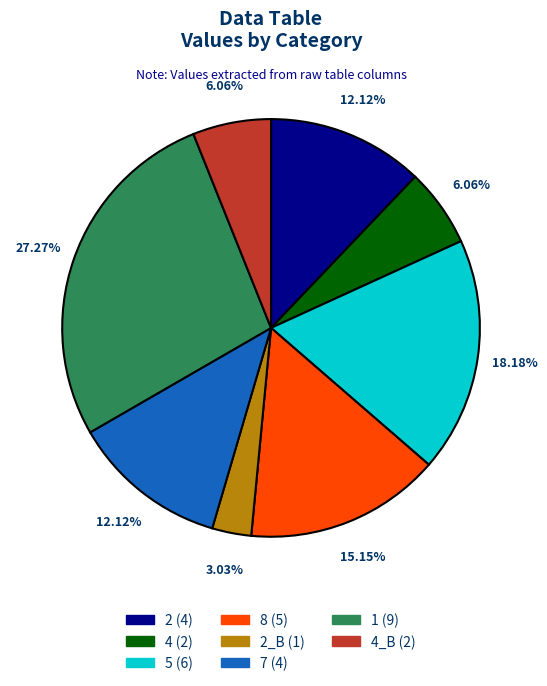

To the nearest percent, what is the average slice percentage?

12%